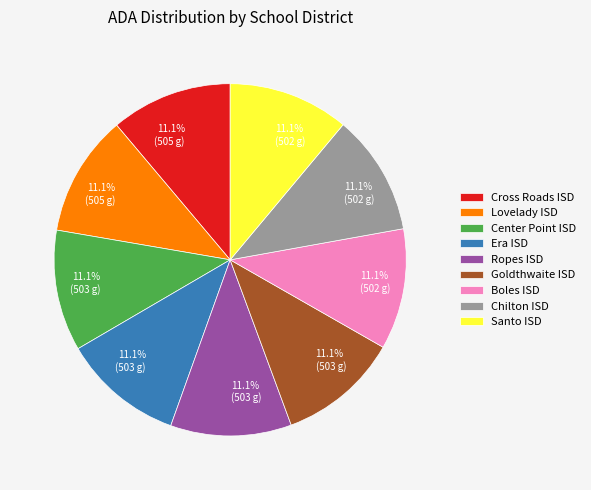

Approximately how many times larger is the value at Boles ISD compared to Cross Roads ISD?

1.0